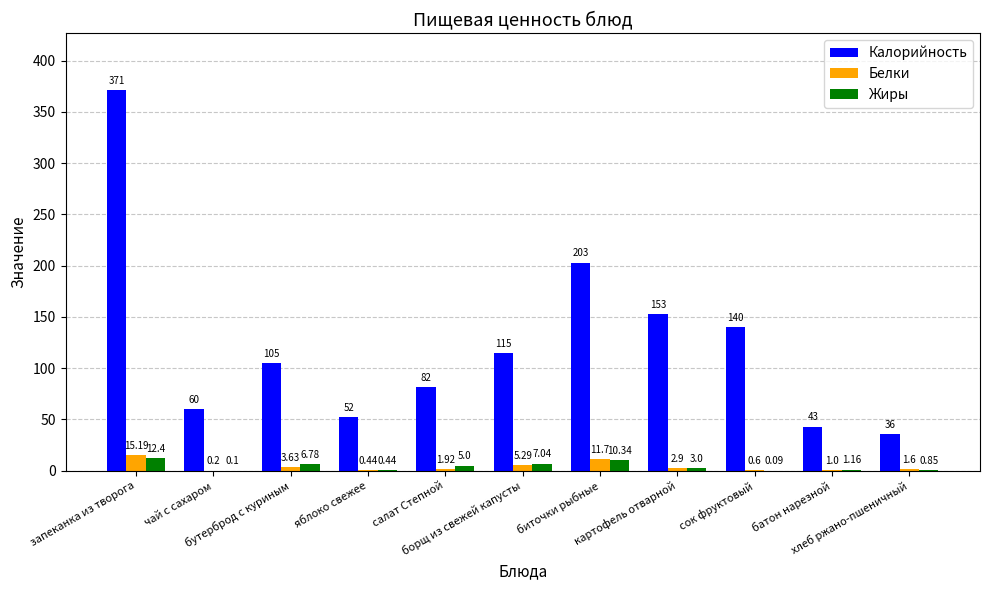

What is the sum of all Жиры values?

47.2